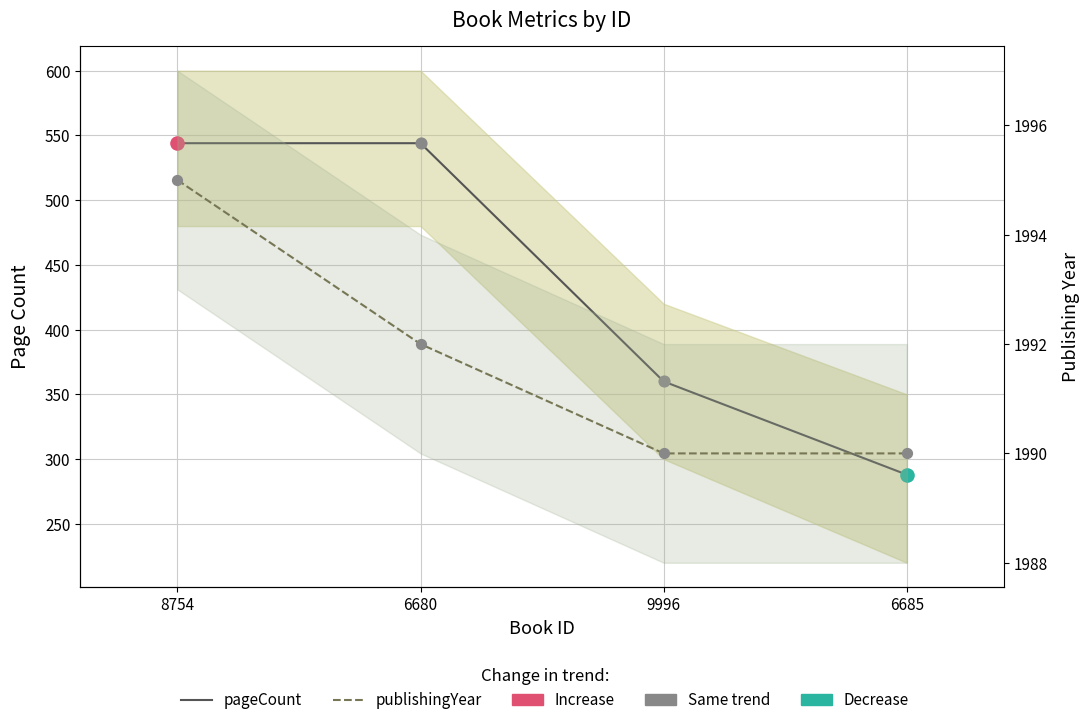

Is the value of pageCount at 6680 greater than the value of publishingYear at 8754?

No